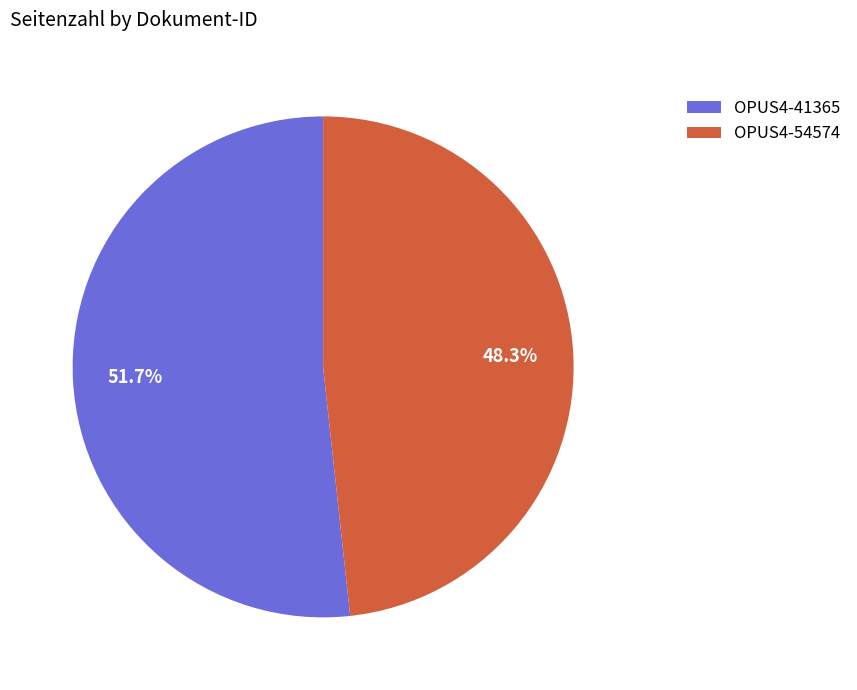

How many segments does this pie chart have?

2